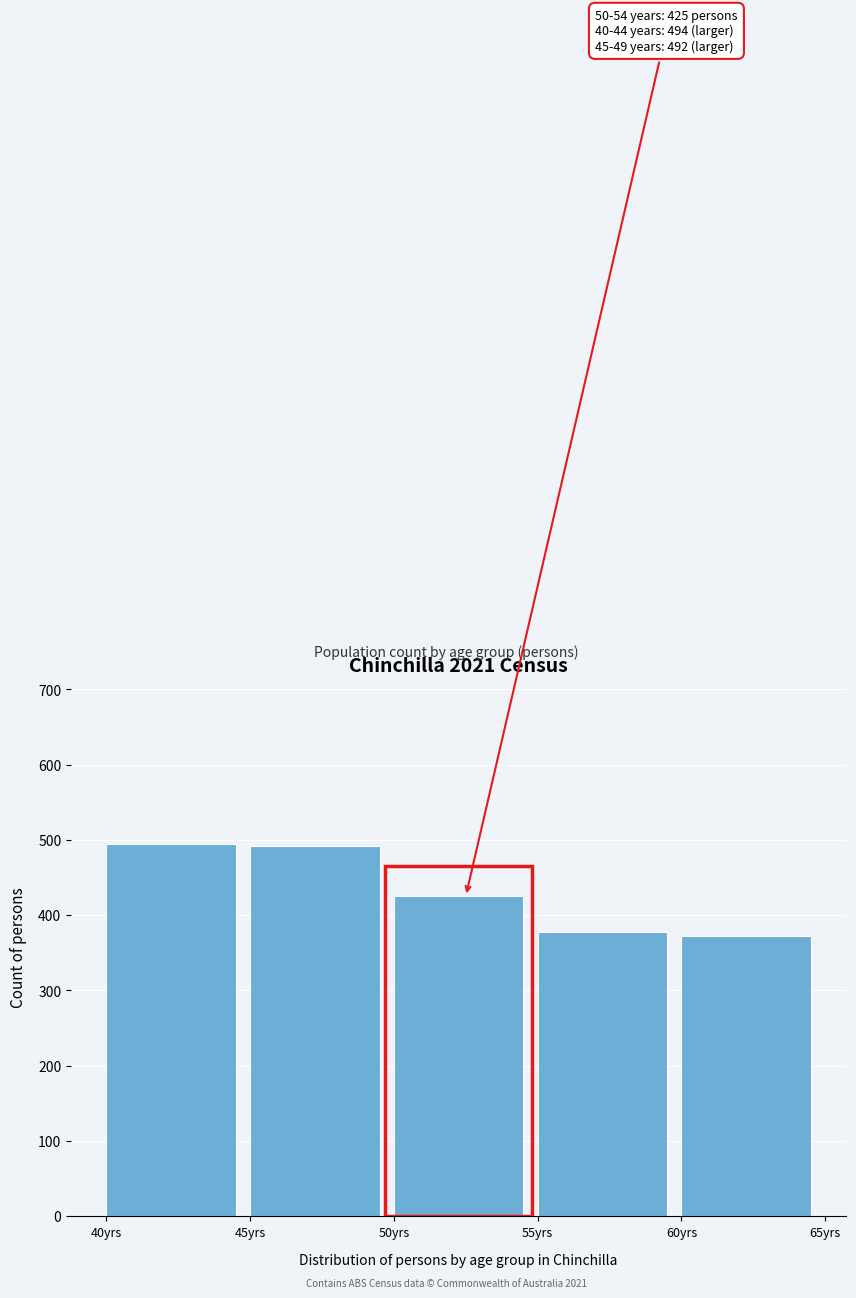

What is the ratio of the value at 40yrs to the value at 45yrs?

1.0